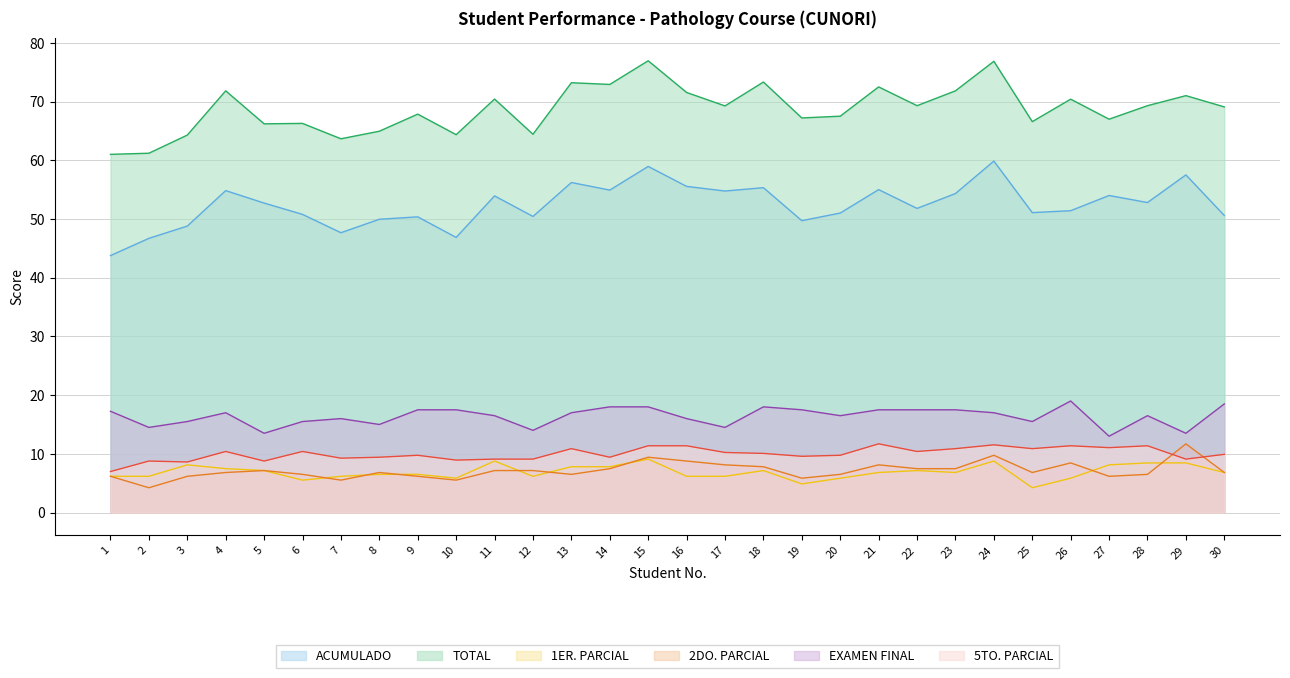

Is the value of ACUMULADO at 3 greater than the value of EXAMEN FINAL at 4?

Yes